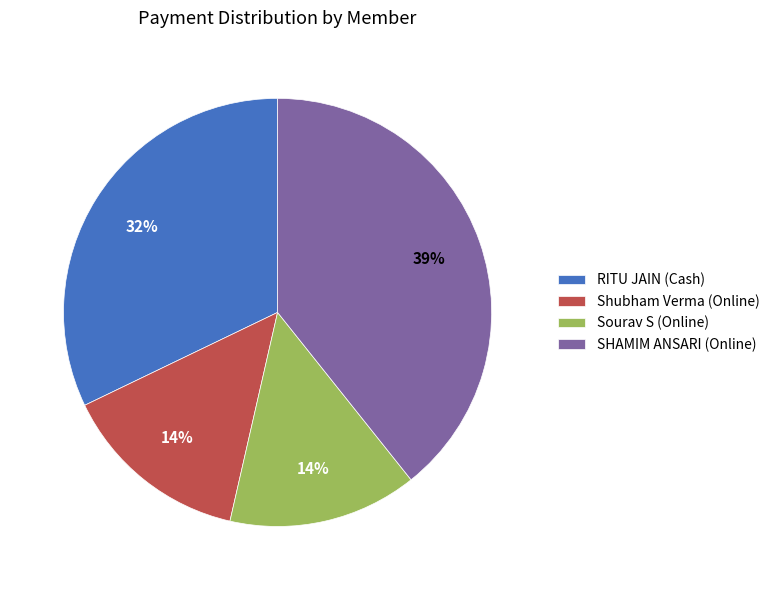

To the nearest percent, what is the combined percentage of Sourav S (Online) and RITU JAIN (Cash)?

46%